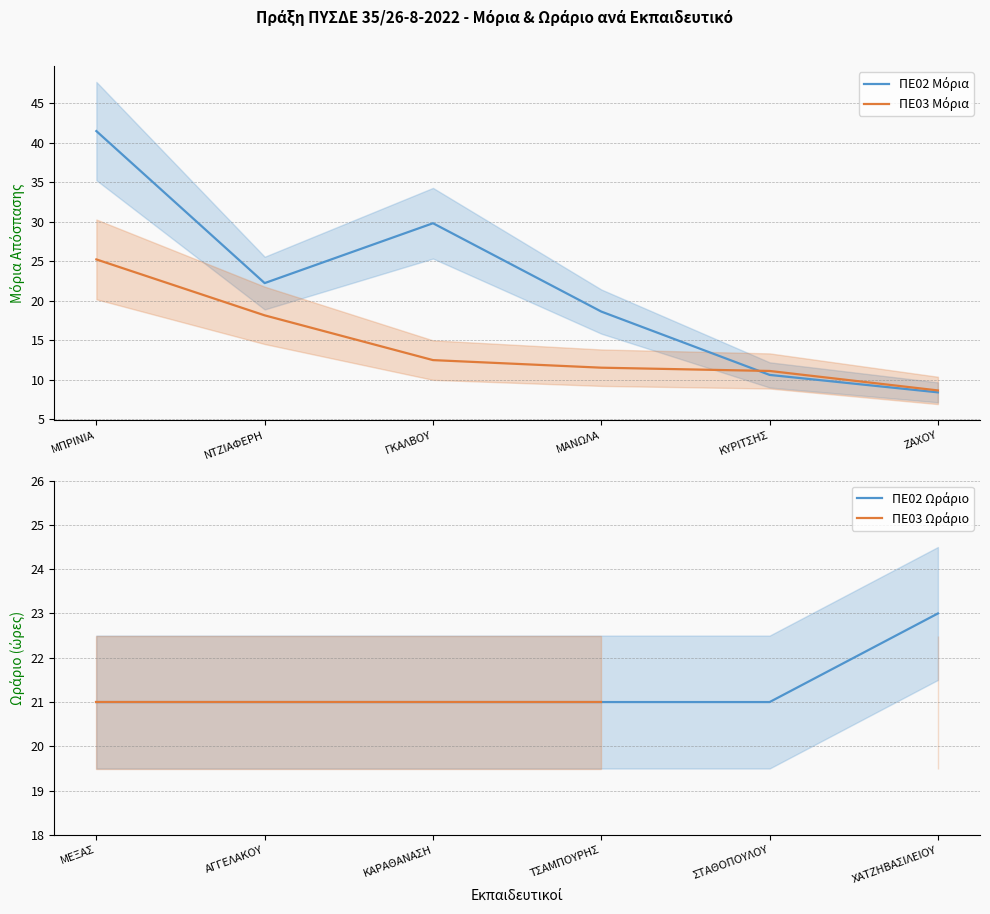

True or false: ΠΕ02 Μόρια has more than 0 points higher than both neighbors.

True